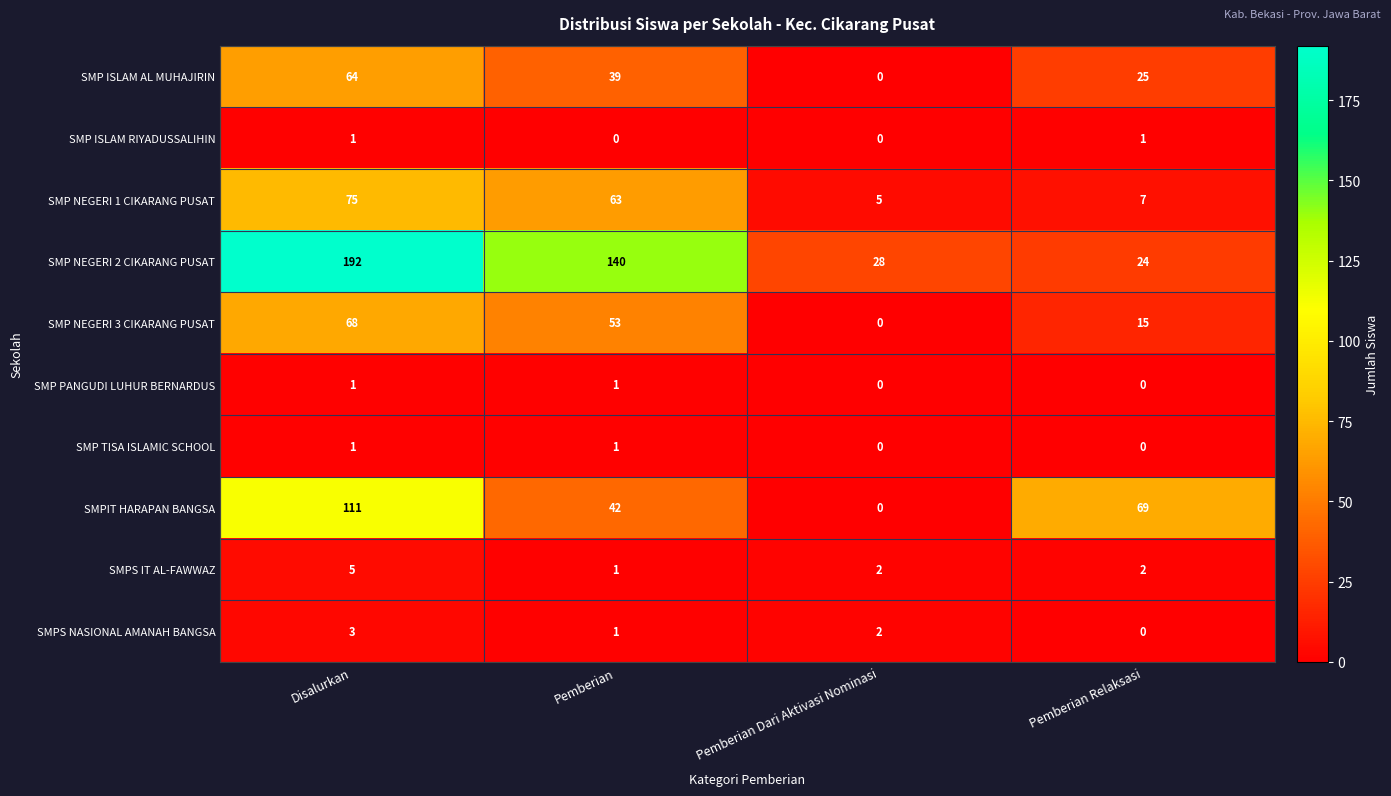

What is the difference between the highest and lowest values at Pemberian?

140